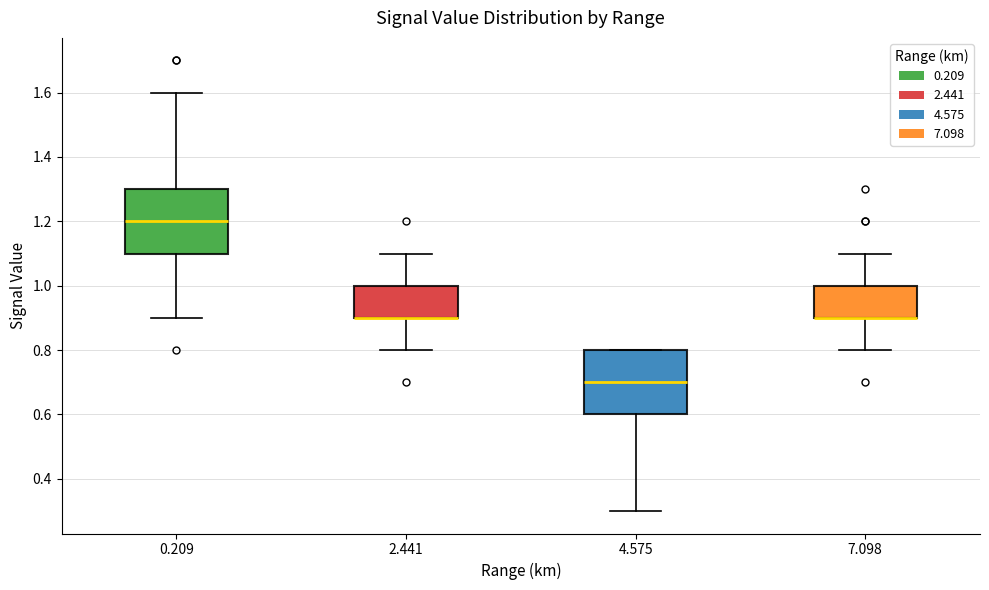

Reading left to right, read every box against the y-axis: the position of its median line, the range the box covers, and the ends of its whiskers. The values are not printed on the chart, so give them approximately, as read against the axis.

0.209: median 1.2, box 1.1 to 1.3, whiskers 0.9 to 1.6
2.441: median 0.9 (drawn on the box's lower edge), box 0.9 to 1.0, whiskers 0.8 to 1.1
4.575: median 0.7, box 0.6 to 0.8, whiskers 0.3 to 0.8
7.098: median 0.9 (drawn on the box's lower edge), box 0.9 to 1.0, whiskers 0.8 to 1.1